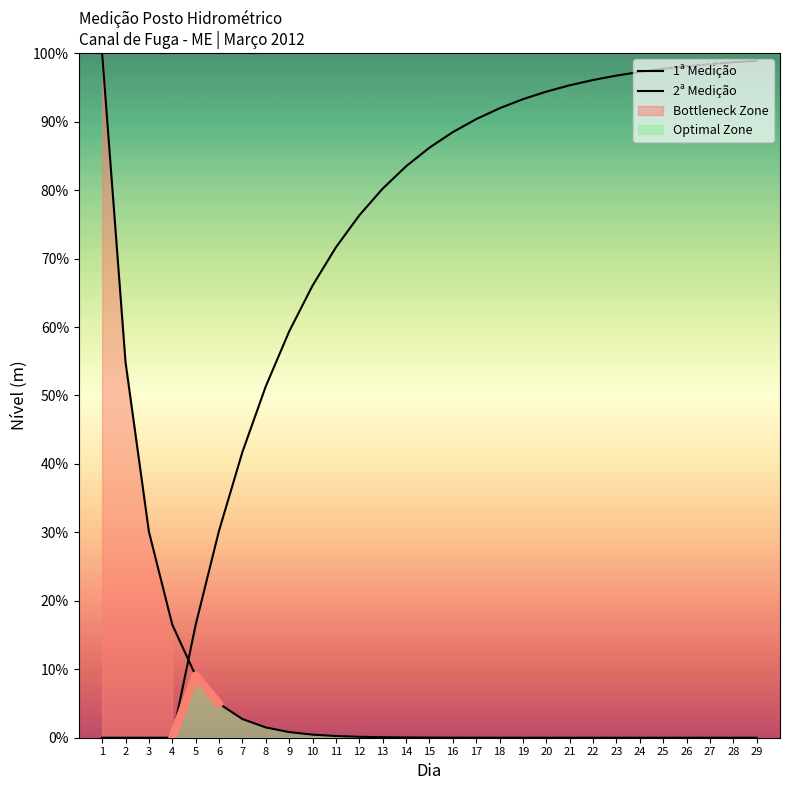

What is the difference between the maximum and second lowest values in the 2ª Medição series?

98.9